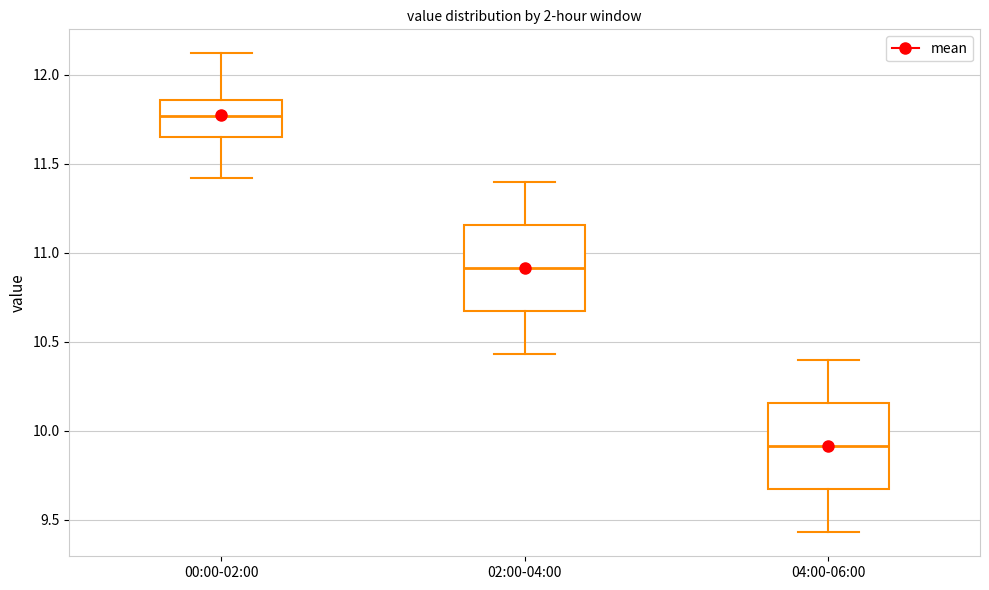

Where is the upper edge of the box for 00:00-02:00 on the y-axis? The values are not printed on the chart, so give them approximately, as read against the axis.

11.85